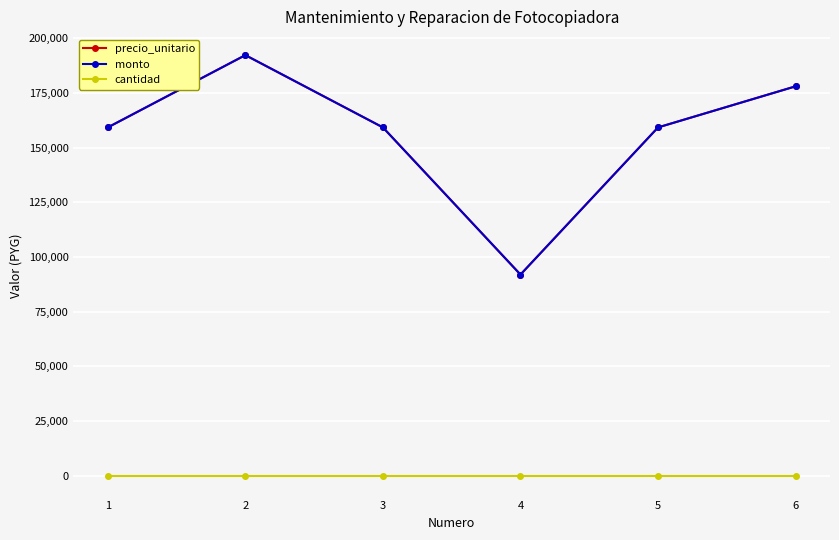

Is this an area chart (filled region under the line)?

No